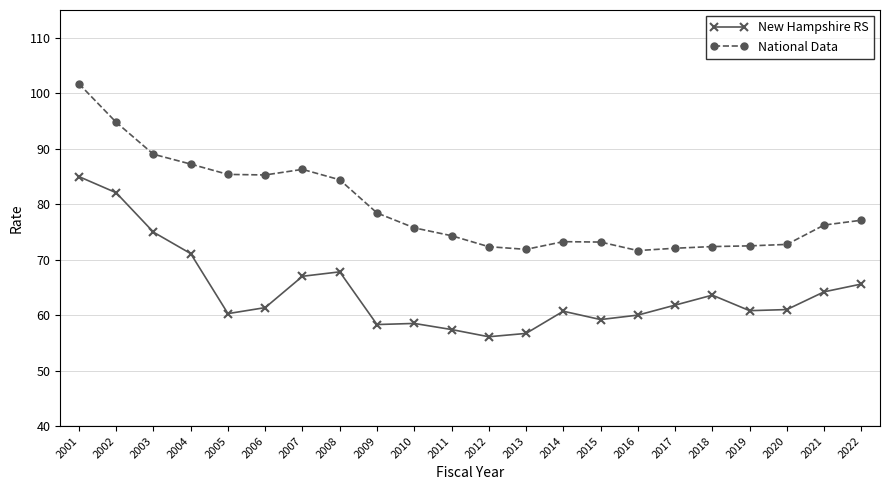

What is the value of the National Data point at the 22nd from the left?

77.1